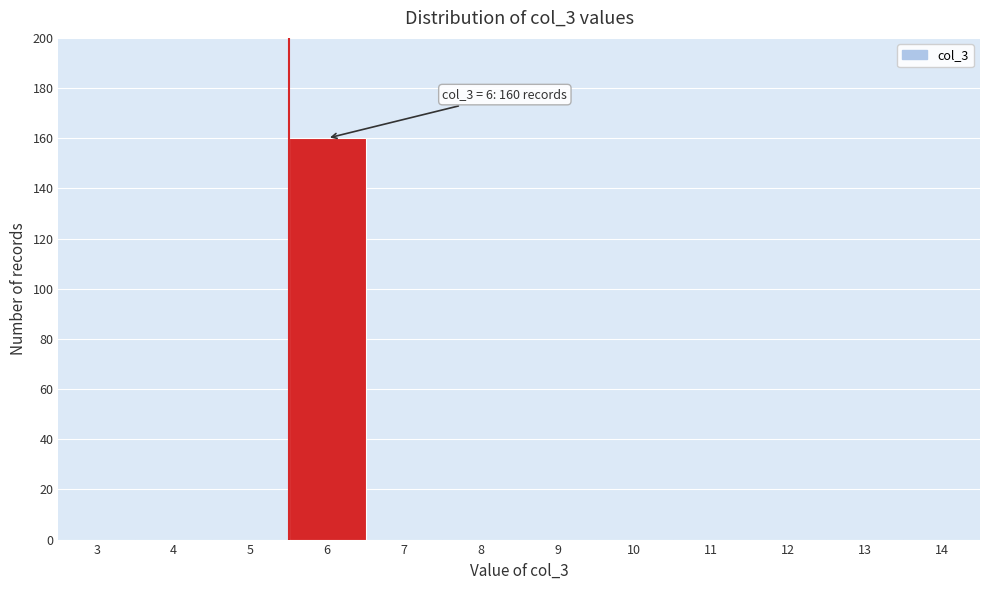

Reading left to right, what are all the values shown in this chart?

3=0	4=0	5=0	6=160	7=0	8=0	9=0	10=0	11=0	12=0	13=0	14=0